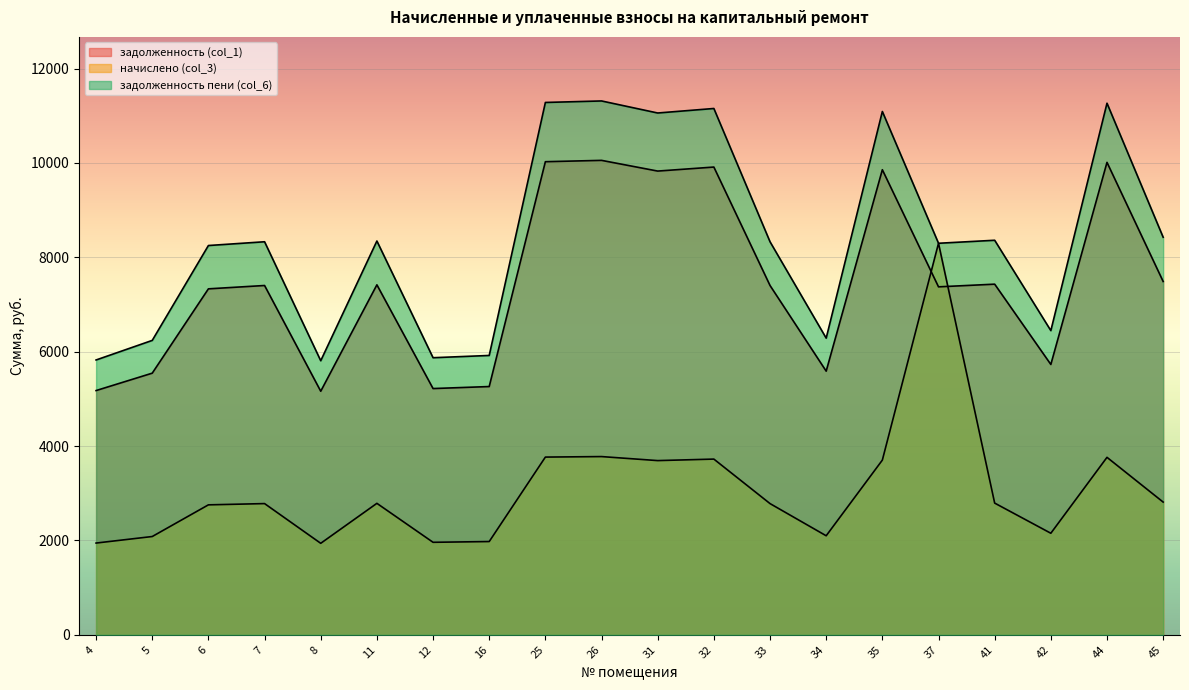

At how many categories does at least one series exceed 9925?

6